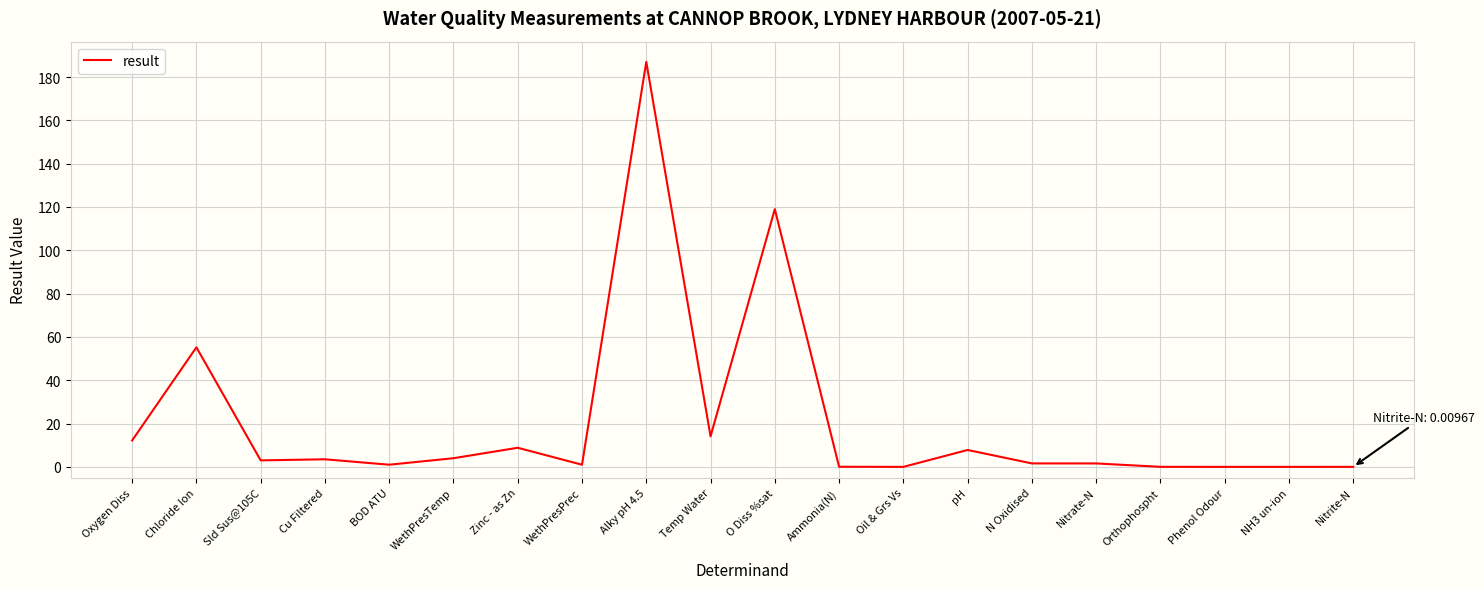

What is the approximate value at Alky pH 4.5?

187.0